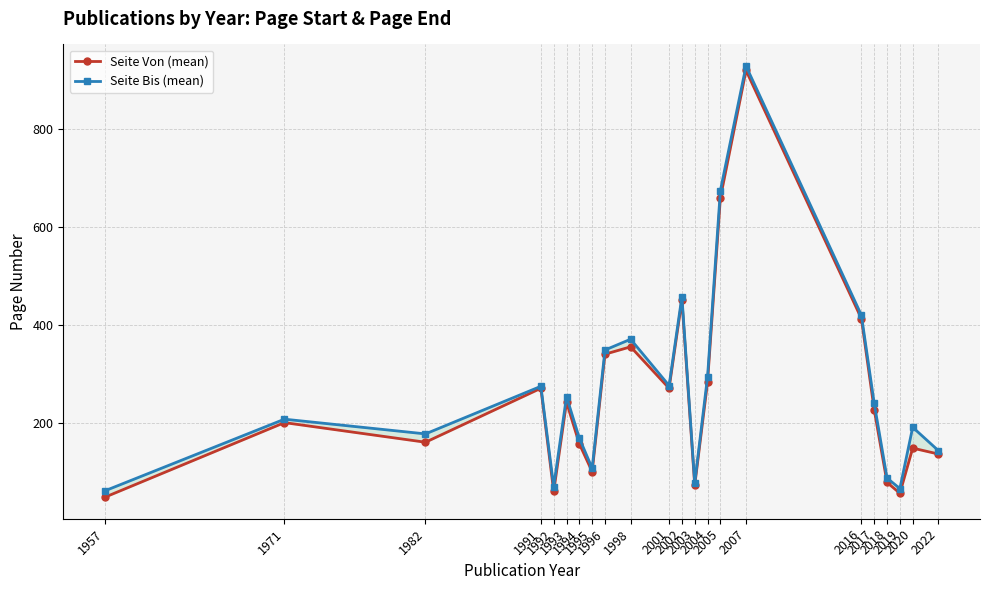

True or false: Seite Von (mean) and Seite Bis (mean) cross at least once.

False